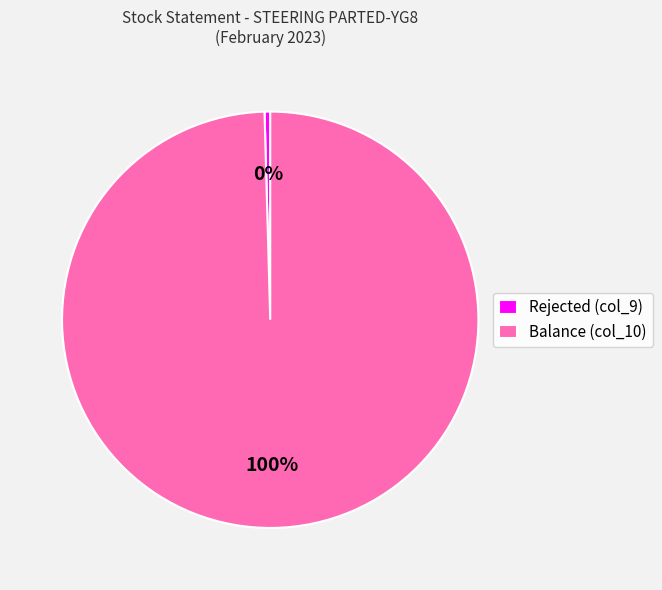

What is the largest slice in the pie chart?

Balance (col_10)